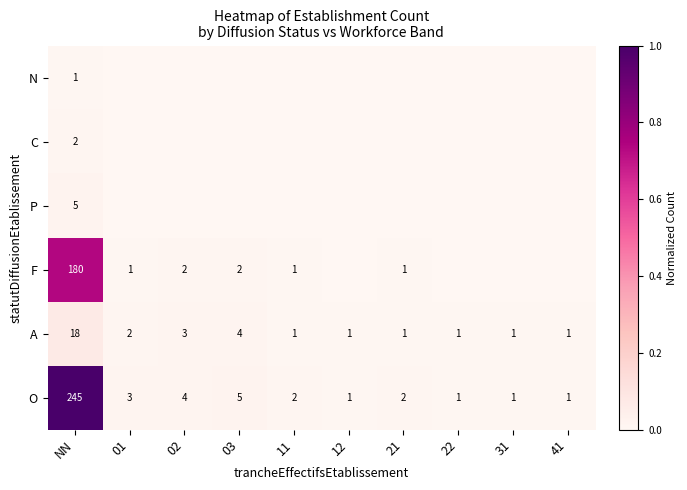

Which category has the highest value across all series?

NN